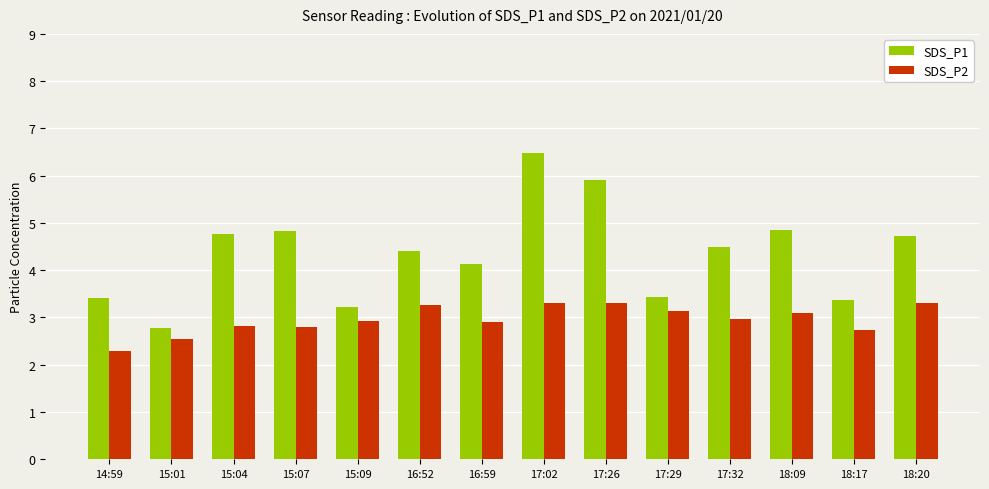

True or false: SDS_P2 has a value of 3.0 at 17:32.

True